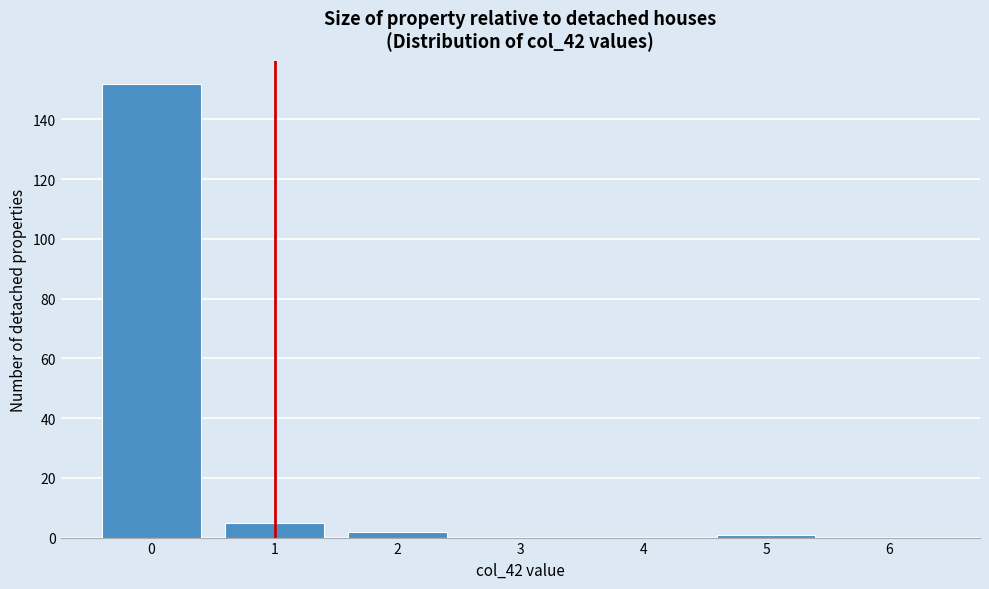

Reading right to left, what are all the values shown in this chart?

6=0	5=1	4=0	3=0	2=2	1=5	0=152